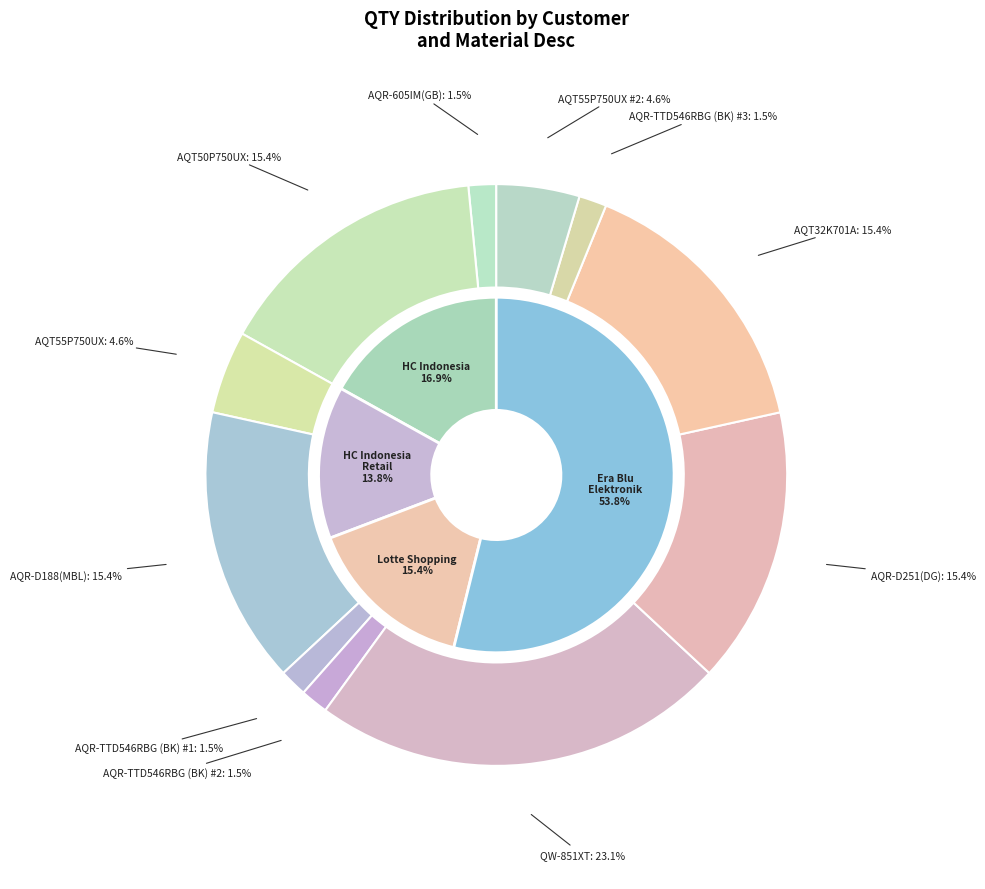

How many slices are in this pie chart?

11